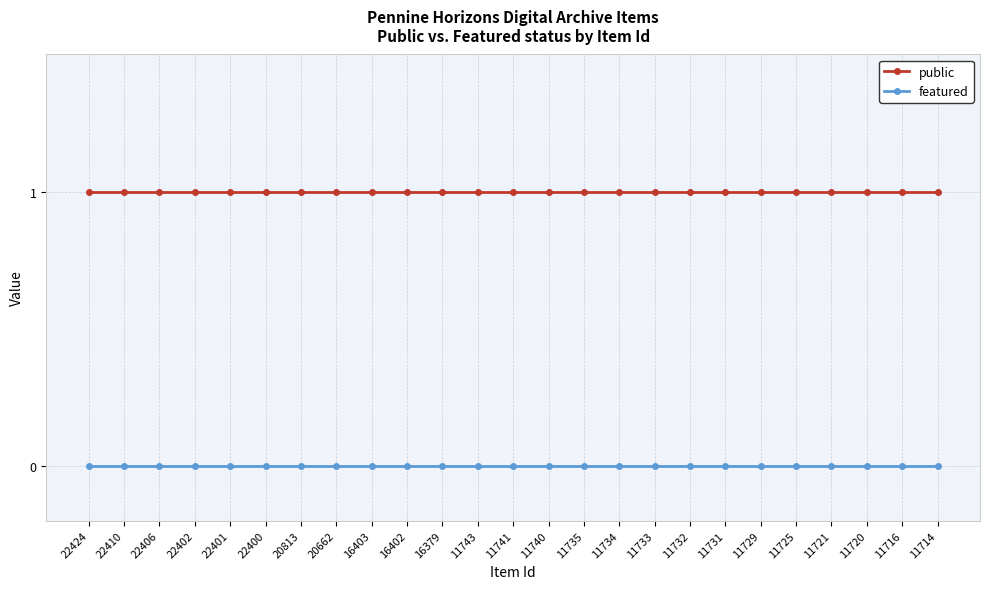

Is the value of public at 20662 greater than the value of featured at 11741?

Yes